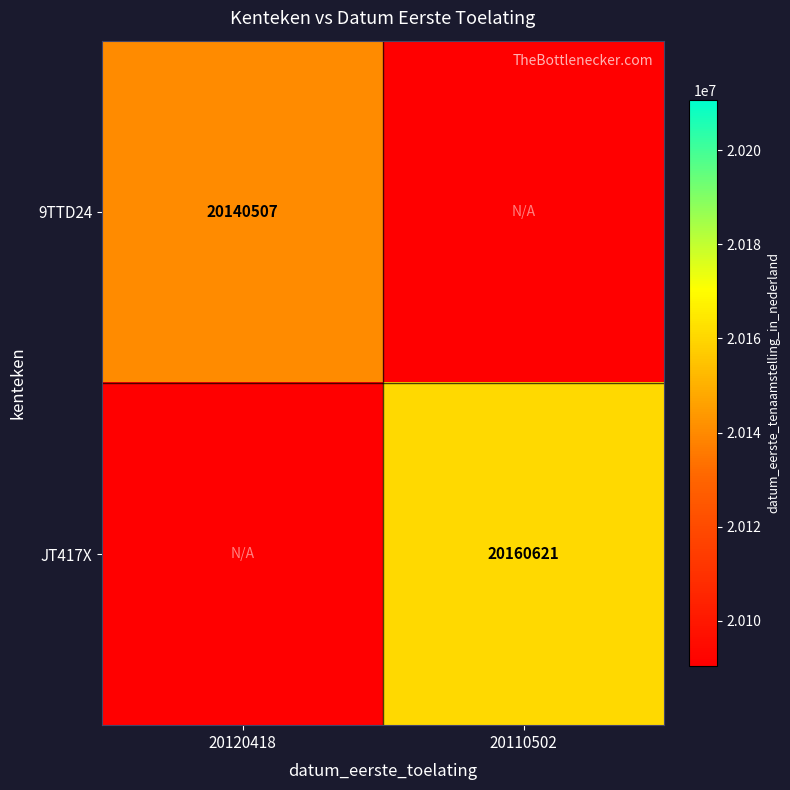

The JT417X series shows 20160621 at 20110502. True or false?

True